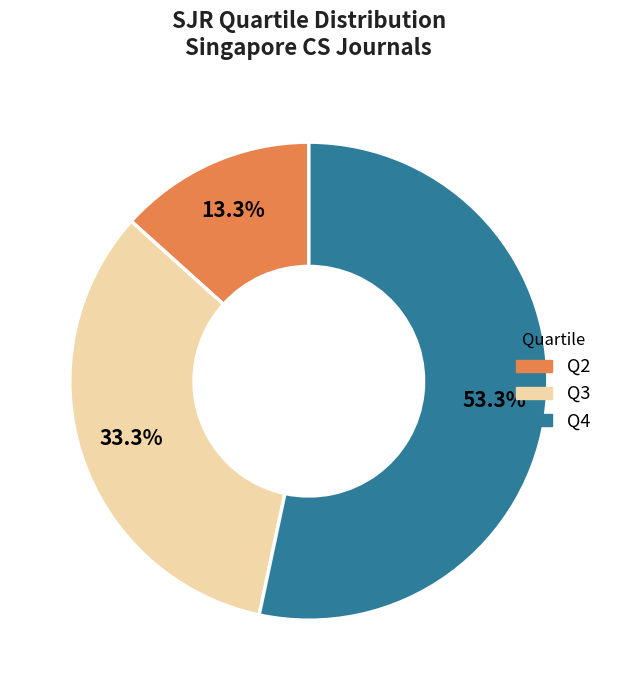

What is the largest slice in the pie chart?

Q4